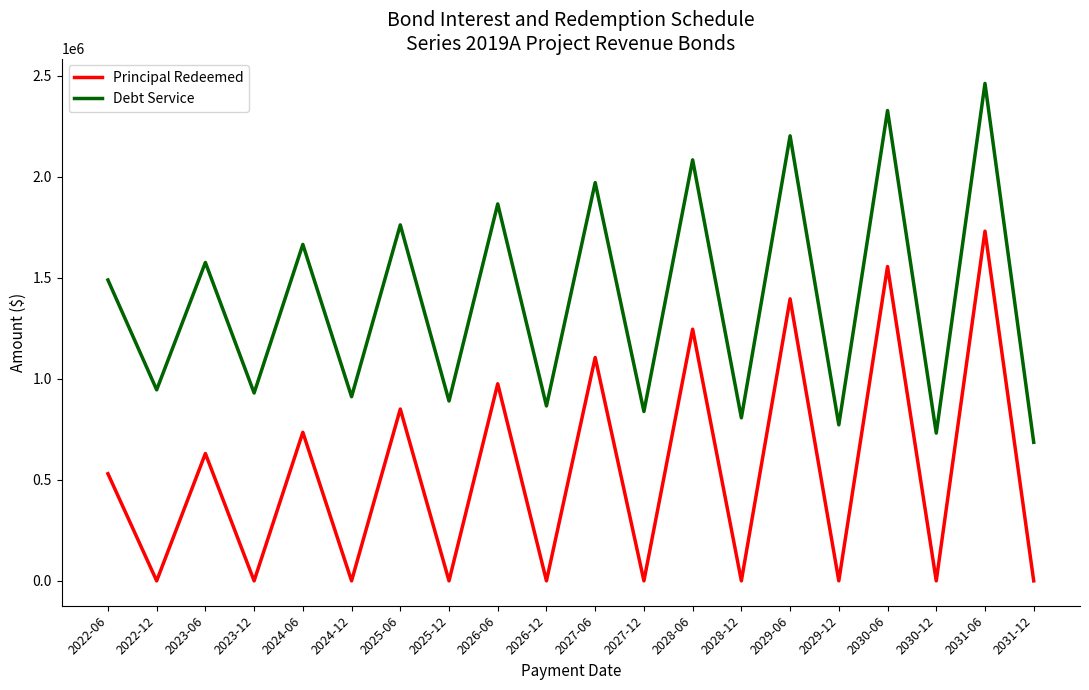

Does the chart display data point markers on the line(s)?

No